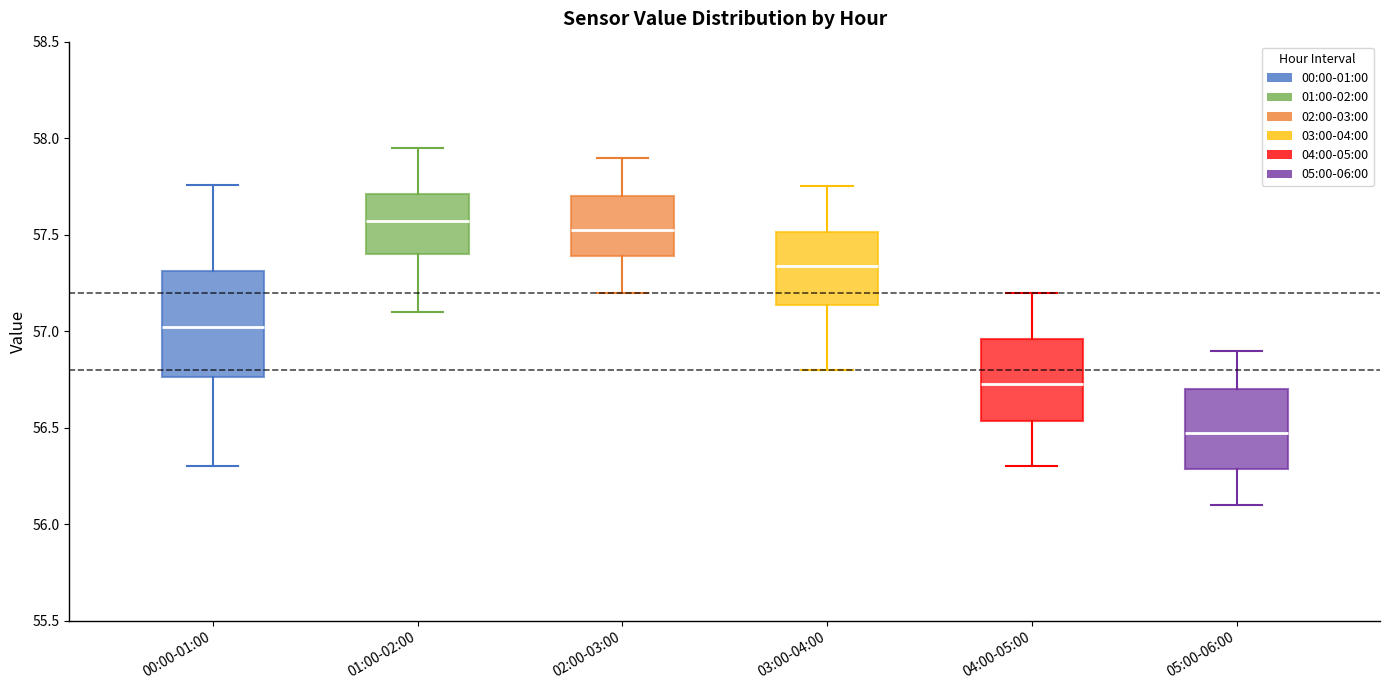

Where does the median line of the box for 02:00-03:00 sit on the y-axis? The values are not printed on the chart, so give them approximately, as read against the axis.

57.55